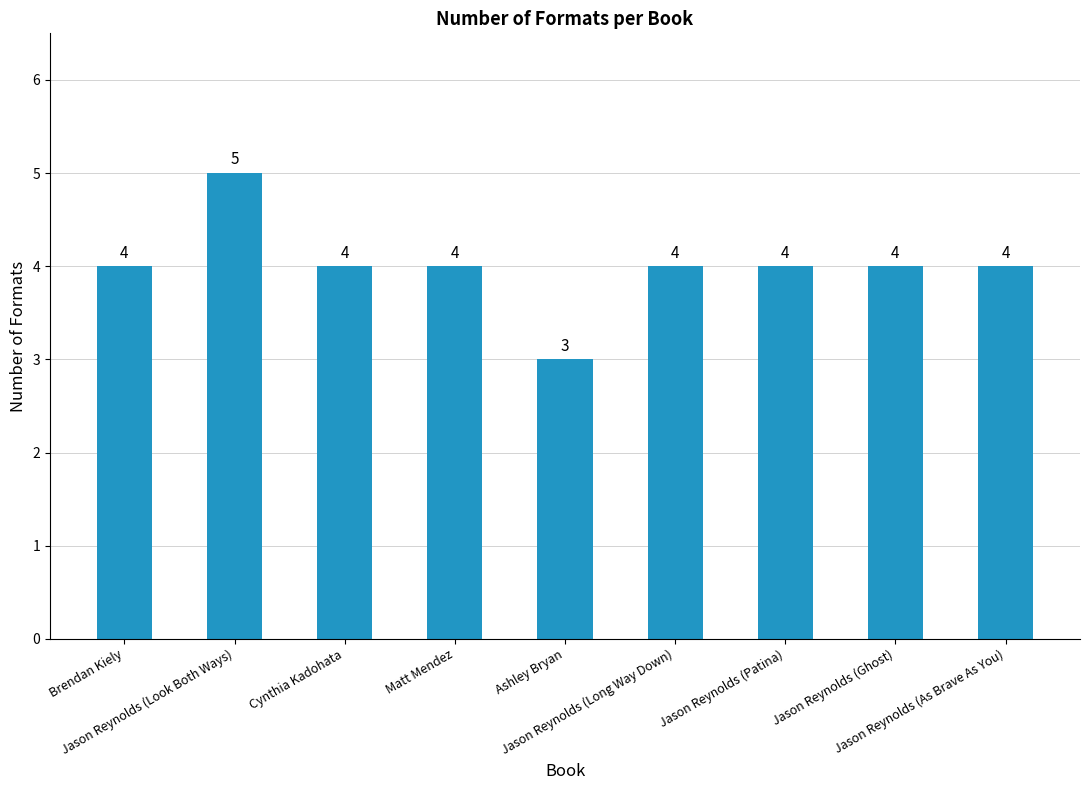

Count the number of categories in the chart.

9